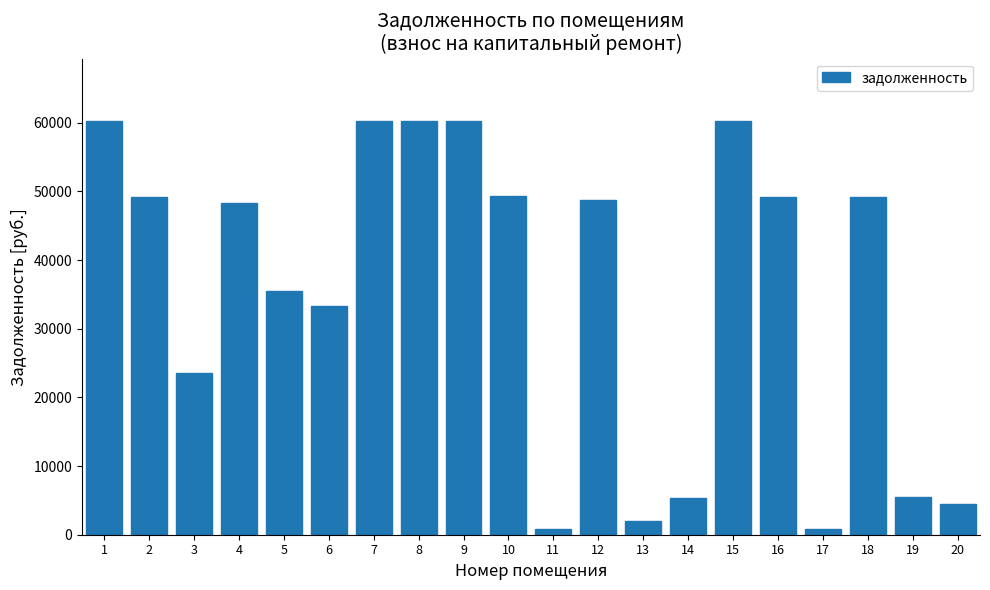

What is the greatest value displayed?

60287.5